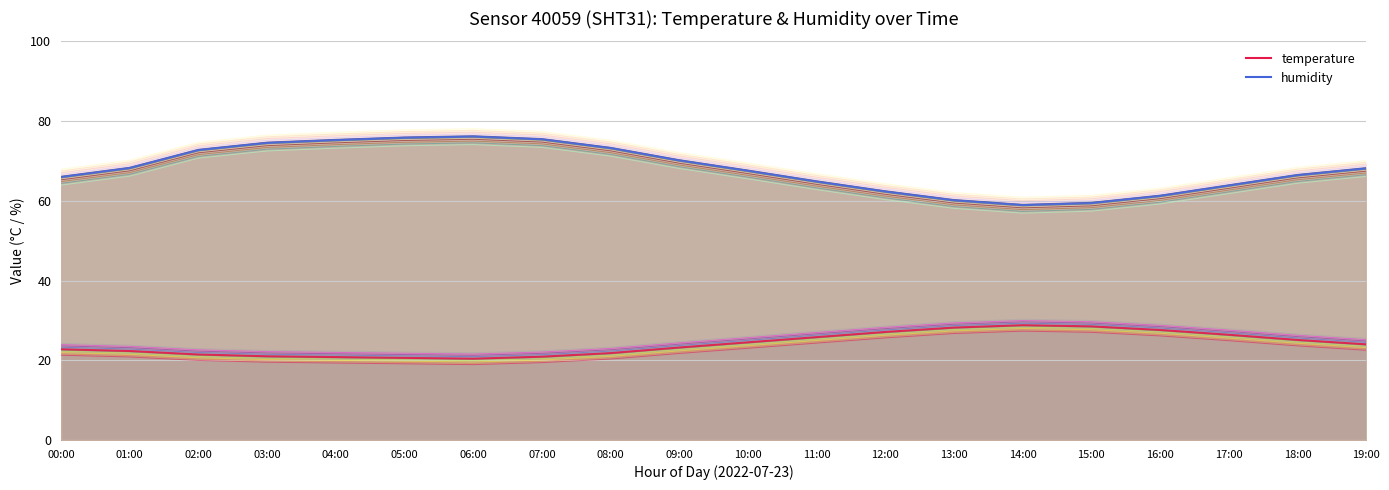

In temperature, how many points are lower than both neighbors (excluding endpoints)?

1